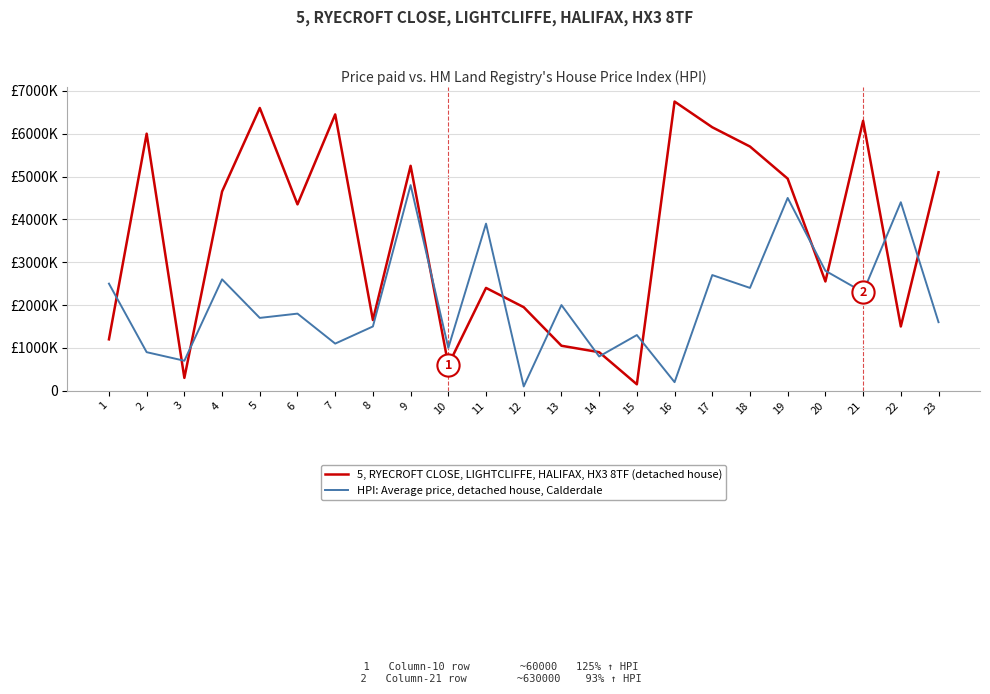

At 5, list the series in order from smallest to largest.

HPI: Average price, detached house, Calderdale, 5, RYECROFT CLOSE, LIGHTCLIFFE, HALIFAX, HX3 8TF (detached house)